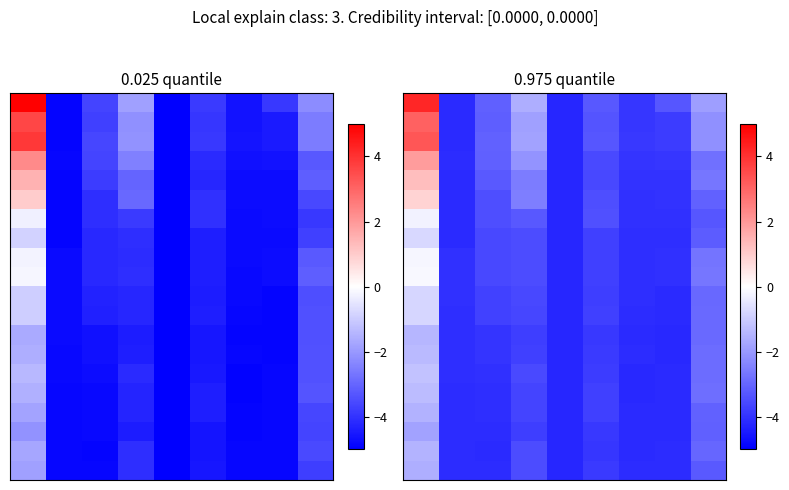

What is the difference between the highest and lowest values at 8?

1.4